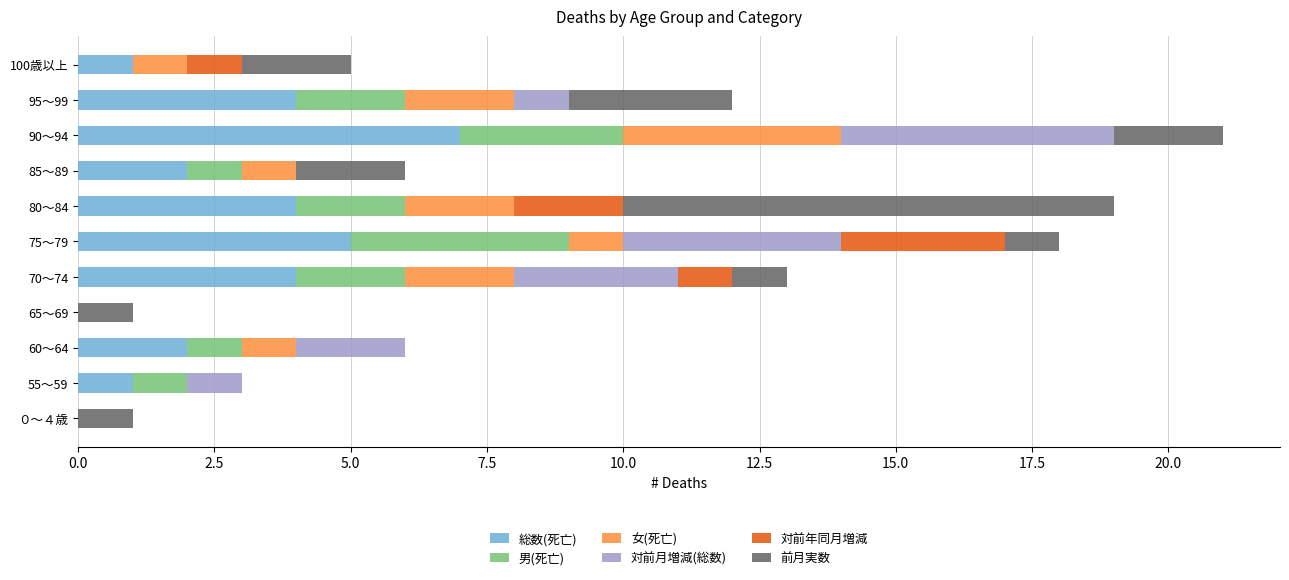

Is it true that 総数(死亡) equals 7 at 90～94?

True